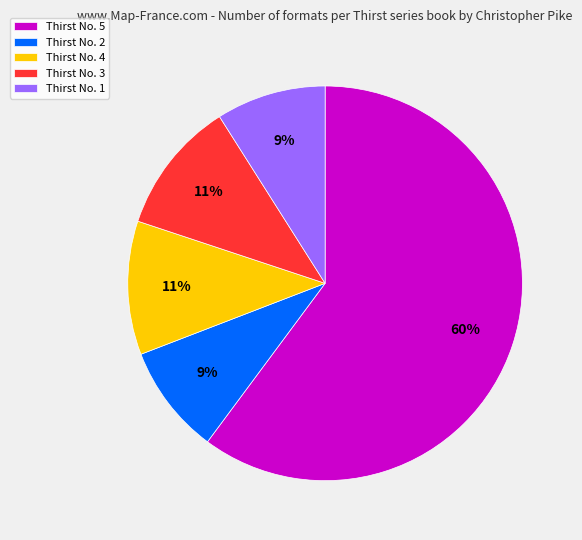

How many slices are in this pie chart?

5